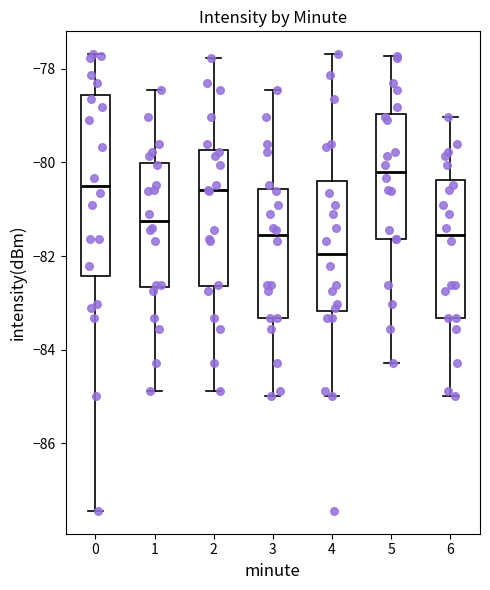

Reading left to right, read every box against the y-axis: the position of its median line, the range the box covers, and the ends of its whiskers. The values are not printed on the chart, so give them approximately, as read against the axis.

0: median -80.4, box -82.4 to -78.6, whiskers -87.4 to -77.6
1: median -81.2, box -82.6 to -80.0, whiskers -84.8 to -78.4
2: median -80.6, box -82.6 to -79.8, whiskers -84.8 to -77.8
3: median -81.6, box -83.4 to -80.6, whiskers -85.0 to -78.4
4: median -82.0, box -83.2 to -80.4, whiskers -85.0 to -77.6
5: median -80.2, box -81.6 to -79.0, whiskers -84.2 to -77.8
6: median -81.6, box -83.4 to -80.4, whiskers -85.0 to -79.0